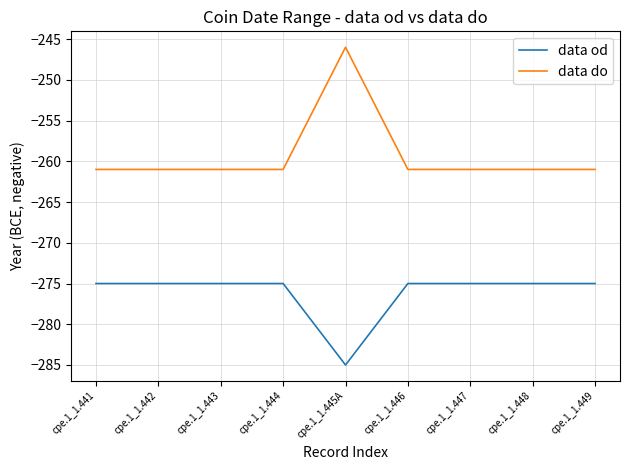

Reading left to right, what are all the values shown in this chart?

data od: -275	-275	-275	-275	-285	-275	-275	-275	-275
data do: -261	-261	-261	-261	-246	-261	-261	-261	-261